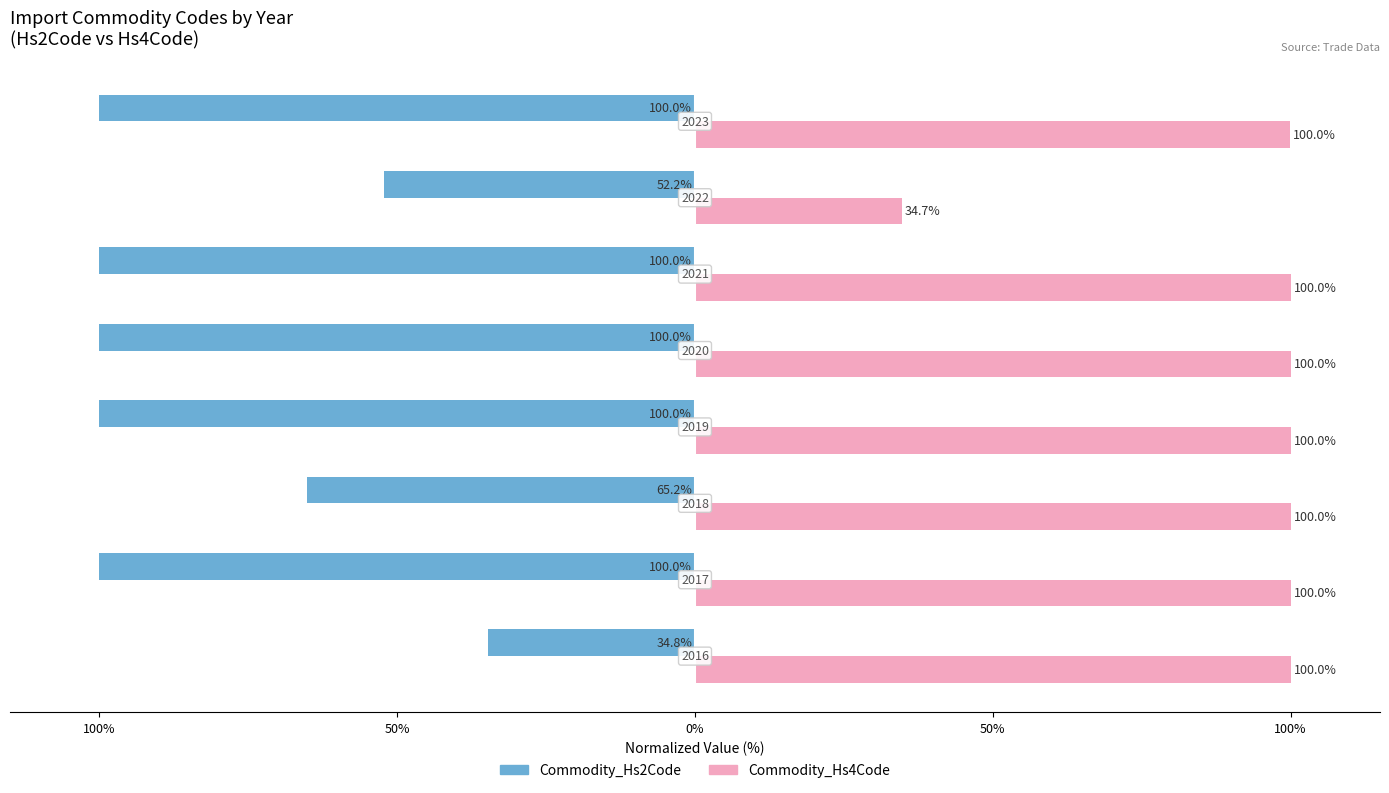

What are all the series names shown in the legend?

Commodity_Hs2Code, Commodity_Hs4Code